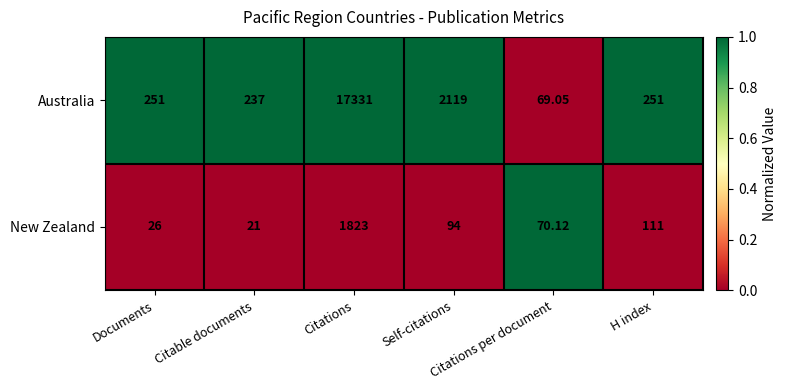

List the series in order of their peak value, lowest first.

New Zealand, Australia